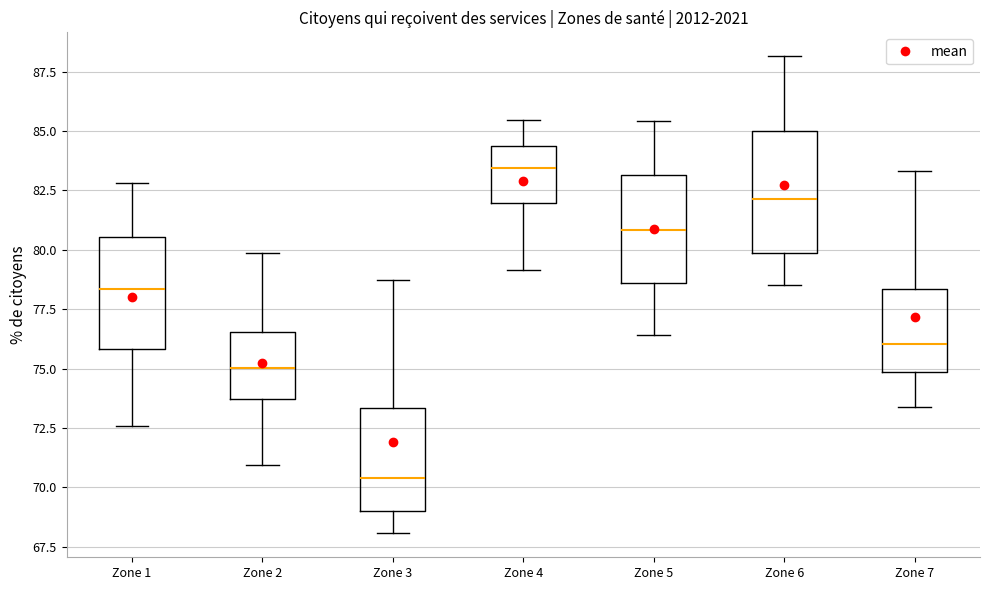

Which box has the lowest median line?

Zone 3